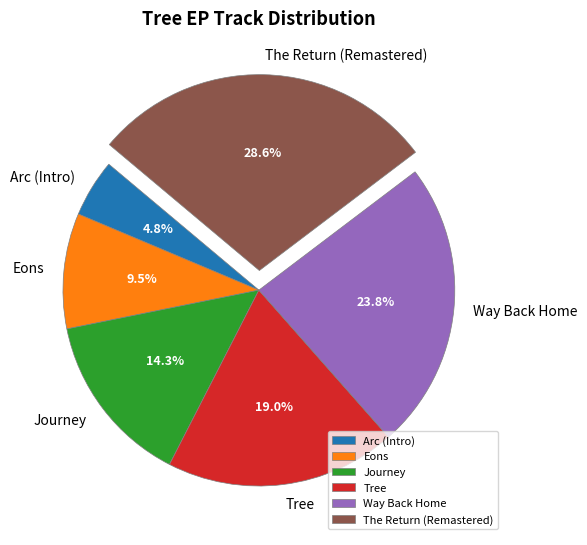

What is the ratio of the value at Journey to the value at Arc (Intro)?

3.0